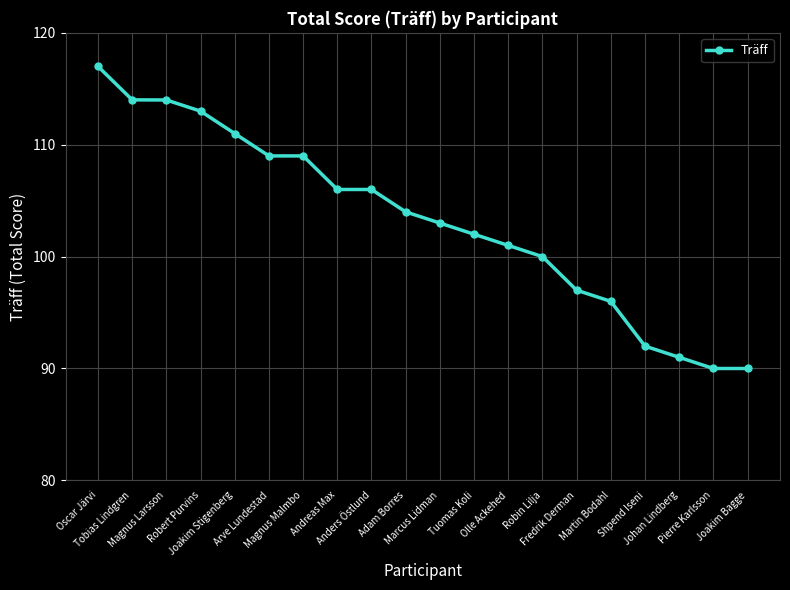

What is the value of the 7th point from the left?

109.0